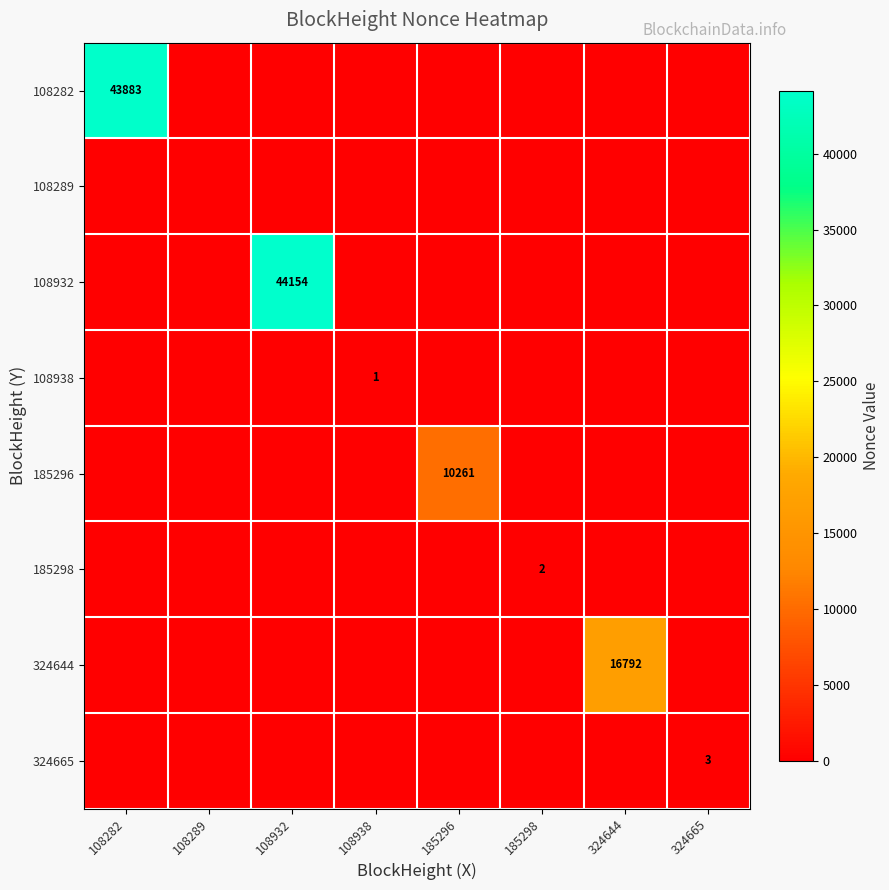

The 324644 series shows 30085 at 324644. True or false?

False